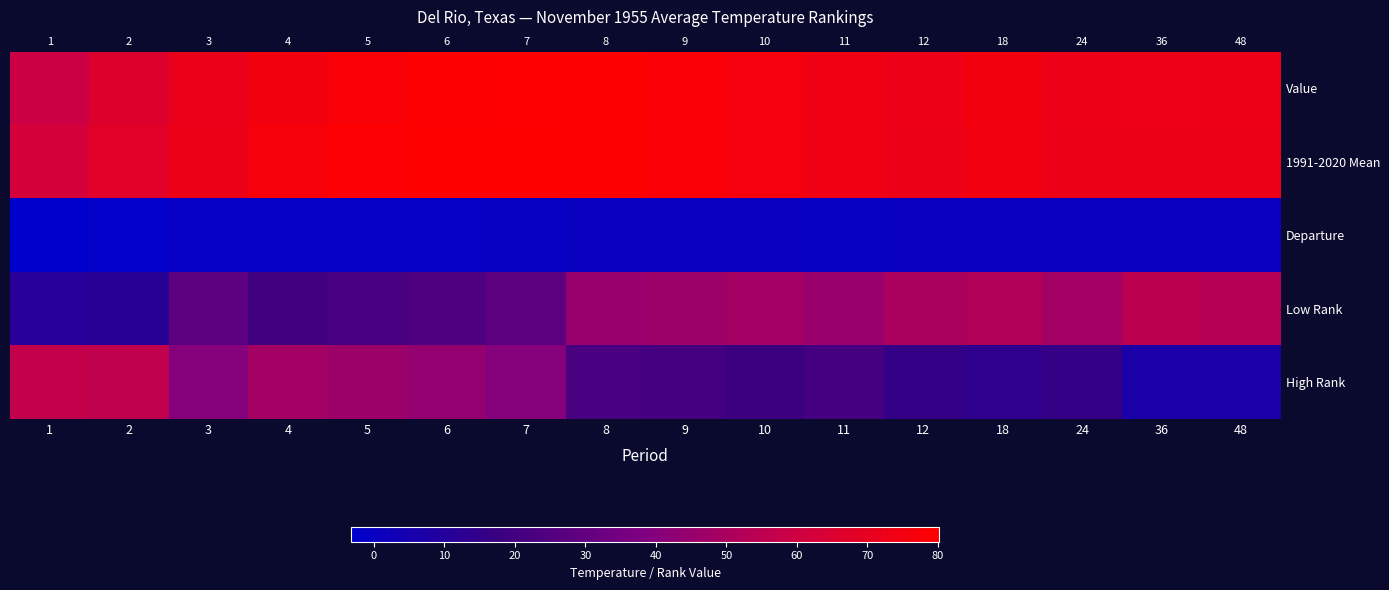

Rank the series by their maximum value, from highest to lowest.

1991-2020 Mean, Value, High Rank, Low Rank, Departure